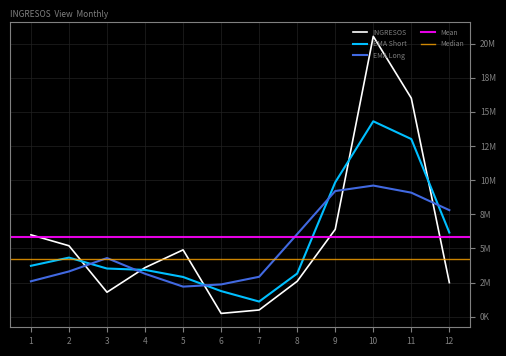

How many data points does each series have?

12